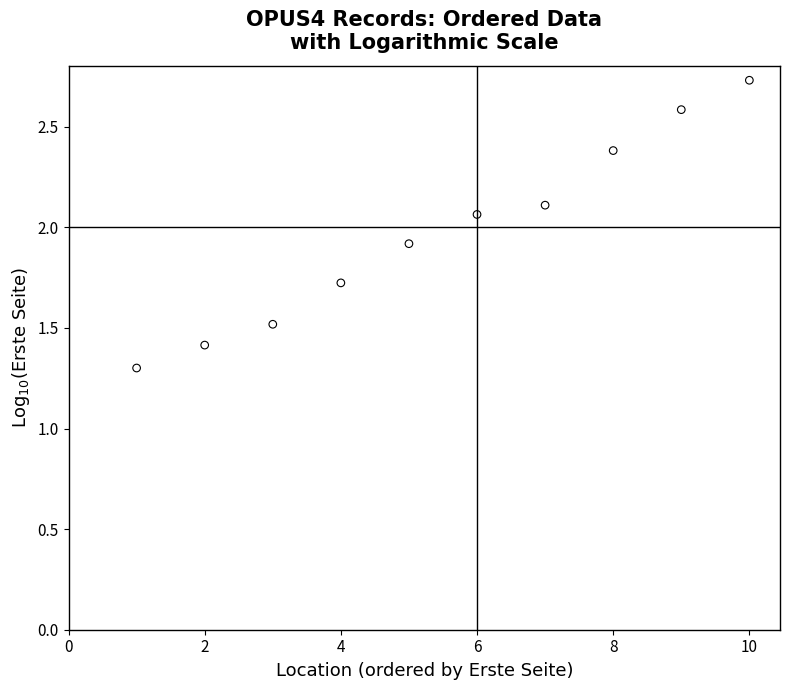

What is the average X value?

5.5